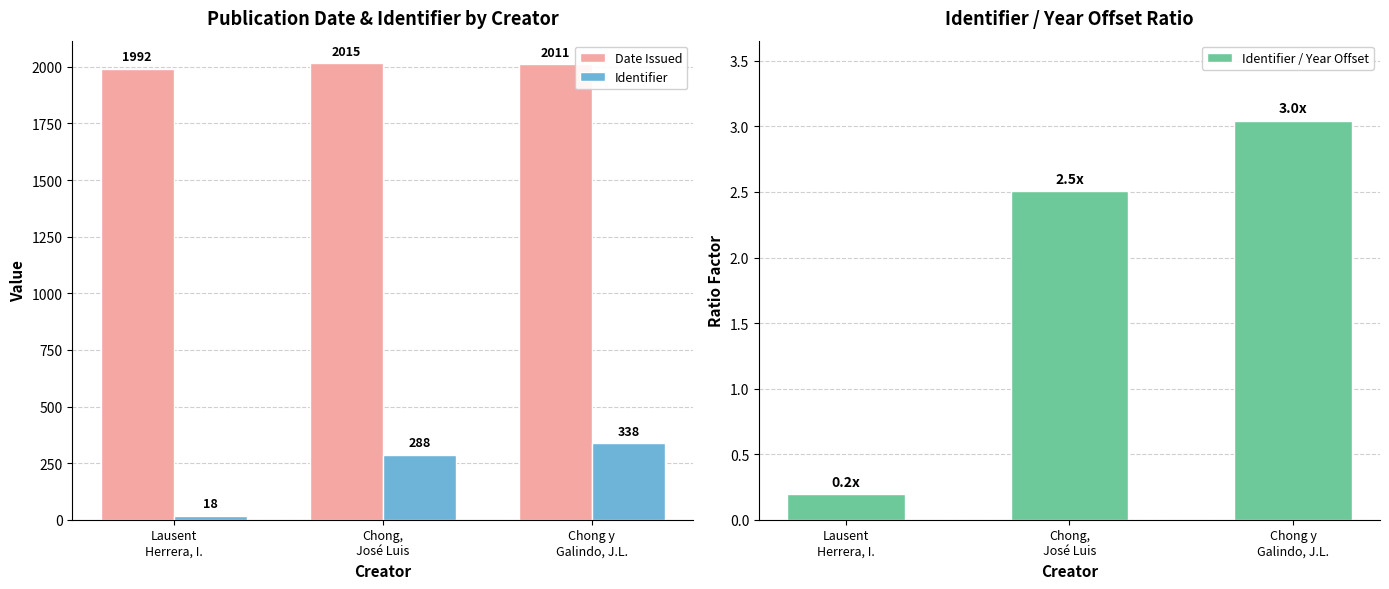

Is it true that Identifier equals 288.0 at Chong,
José Luis?

True